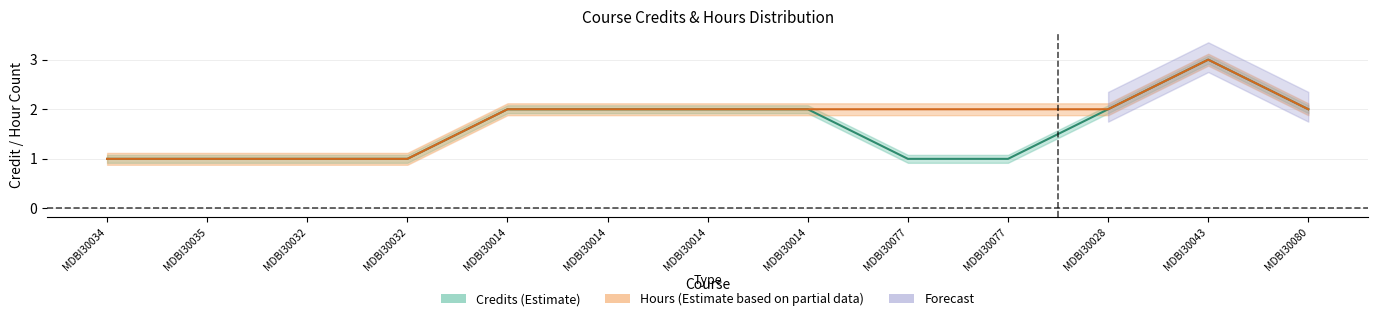

At which category is the sum across all series the highest?

MDBI30043